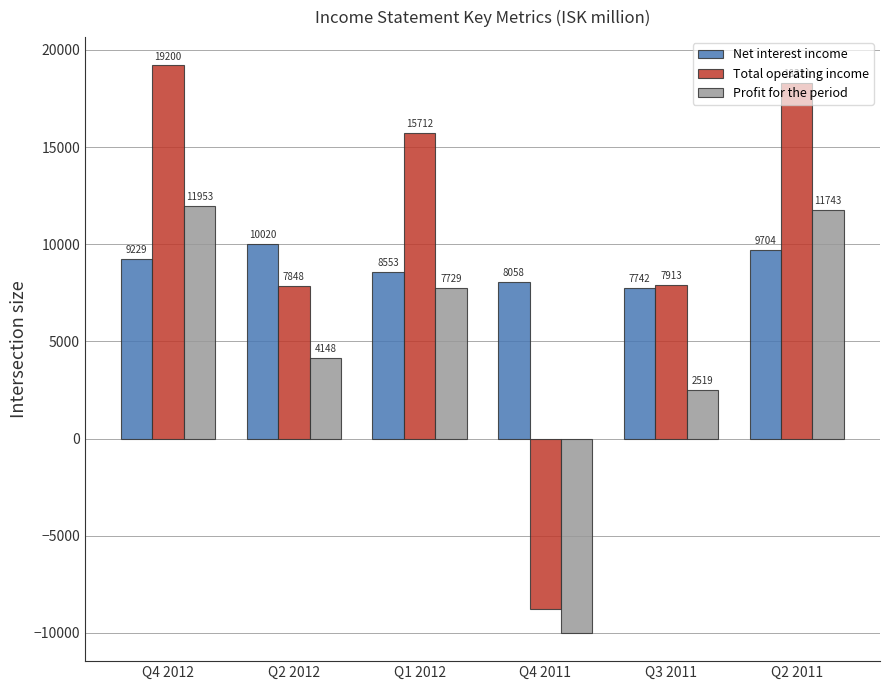

Reading right to left, transcribe all the data shown in this chart.

Net interest income: Q2 2011=9704	Q3 2011=7742	Q4 2011=8058	Q1 2012=8553	Q2 2012=10020	Q4 2012=9229
Total operating income: Q2 2011=18321	Q3 2011=7913	Q4 2011=-8786	Q1 2012=15712	Q2 2012=7848	Q4 2012=19200
Profit for the period: Q2 2011=11743	Q3 2011=2519	Q4 2011=-9996	Q1 2012=7729	Q2 2012=4148	Q4 2012=11953